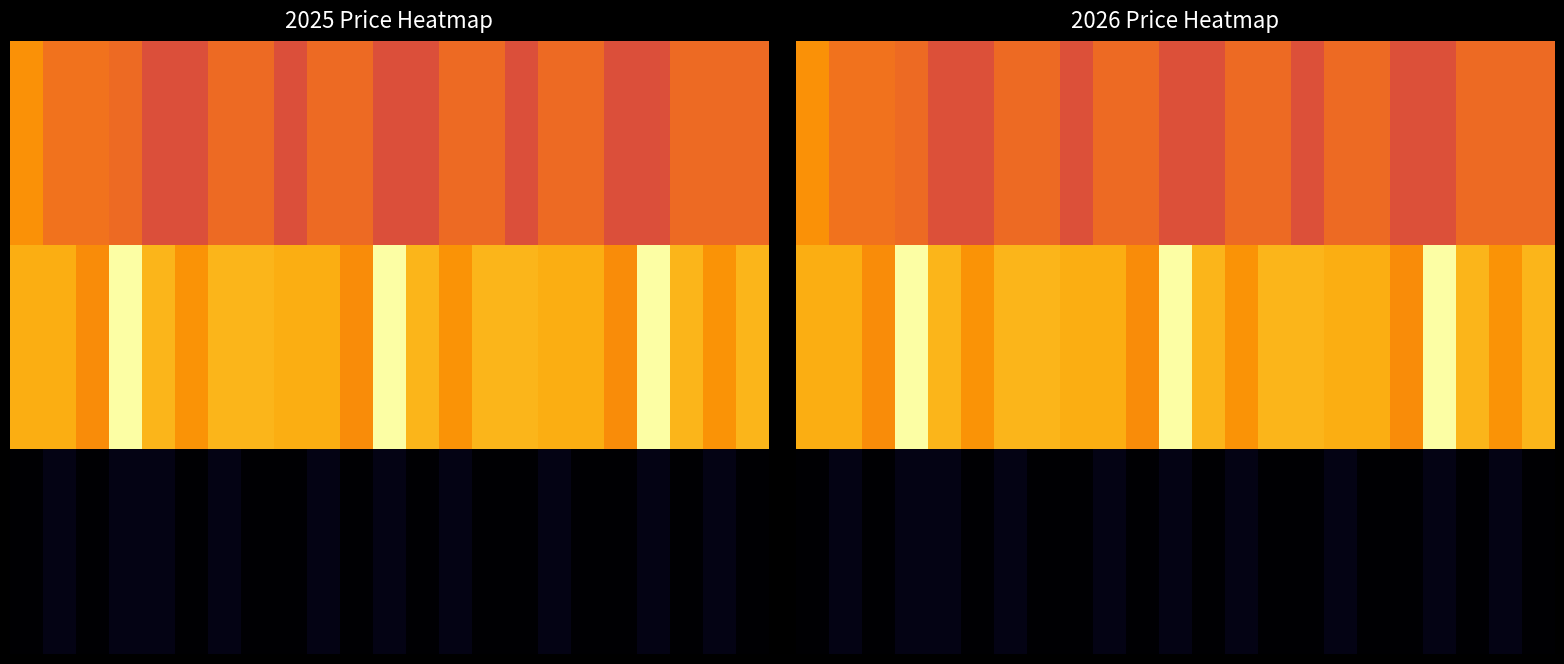

Which has a higher value, 18 or 9?

9